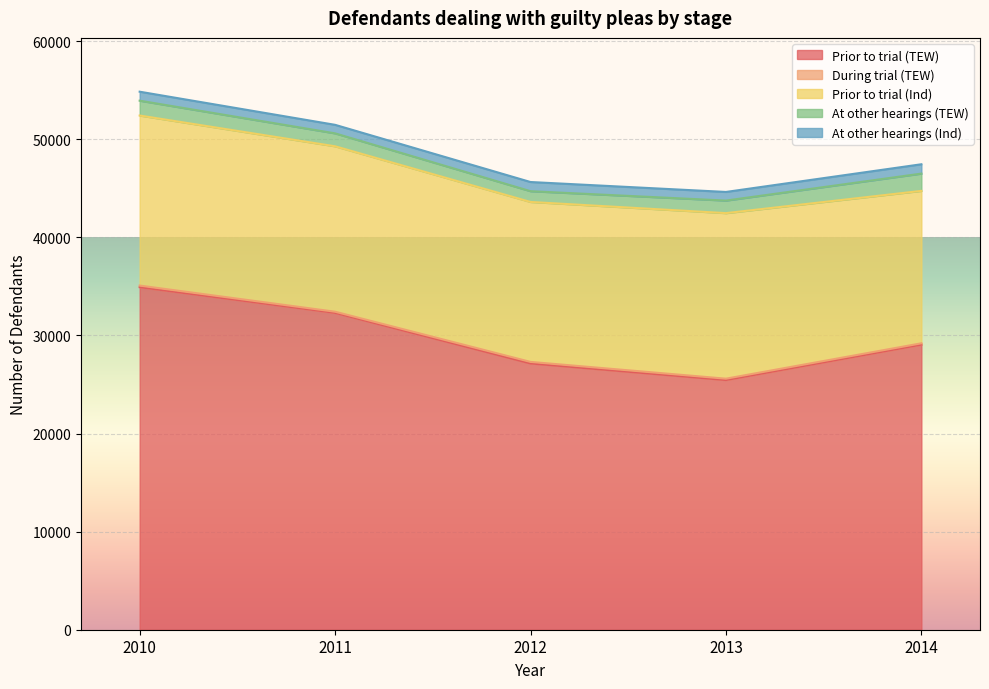

True or false: At other hearings (Ind) and Prior to trial (Ind) cross at least once.

False